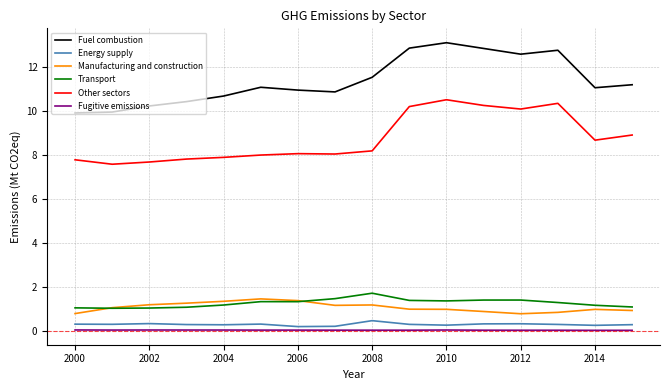

What is the minimum value for Other sectors?

7.6